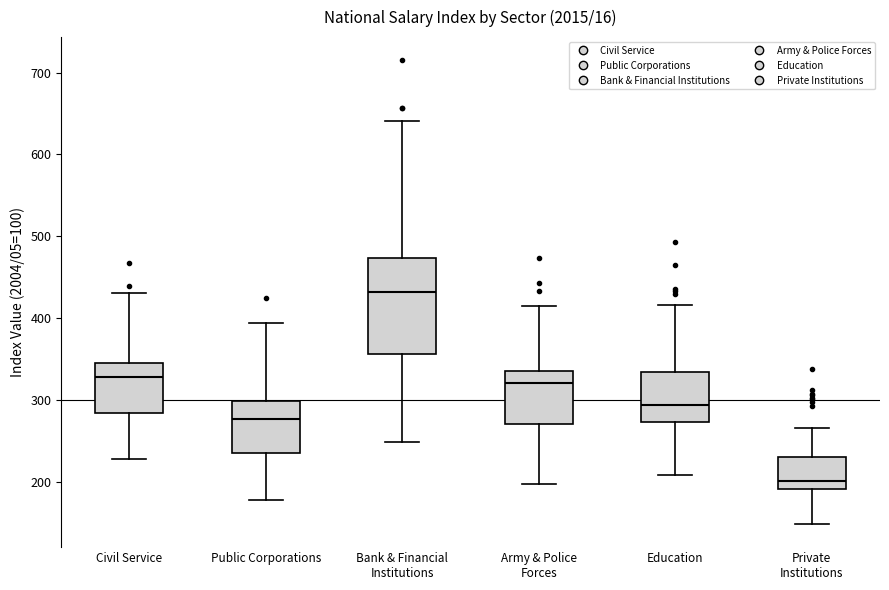

Reading left to right, read every box against the y-axis: the position of its median line, the range the box covers, and the ends of its whiskers. The values are not printed on the chart, so give them approximately, as read against the axis.

Civil Service: median 330, box 280 to 350, whiskers 230 to 430
Public Corporations: median 280, box 240 to 300, whiskers 180 to 390
Bank & Financial Institutions: median 430, box 360 to 470, whiskers 250 to 640
Army & Police Forces: median 320, box 270 to 340, whiskers 200 to 420
Education: median 290, box 270 to 330, whiskers 210 to 420
Private Institutions: median 200, box 190 to 230, whiskers 150 to 270